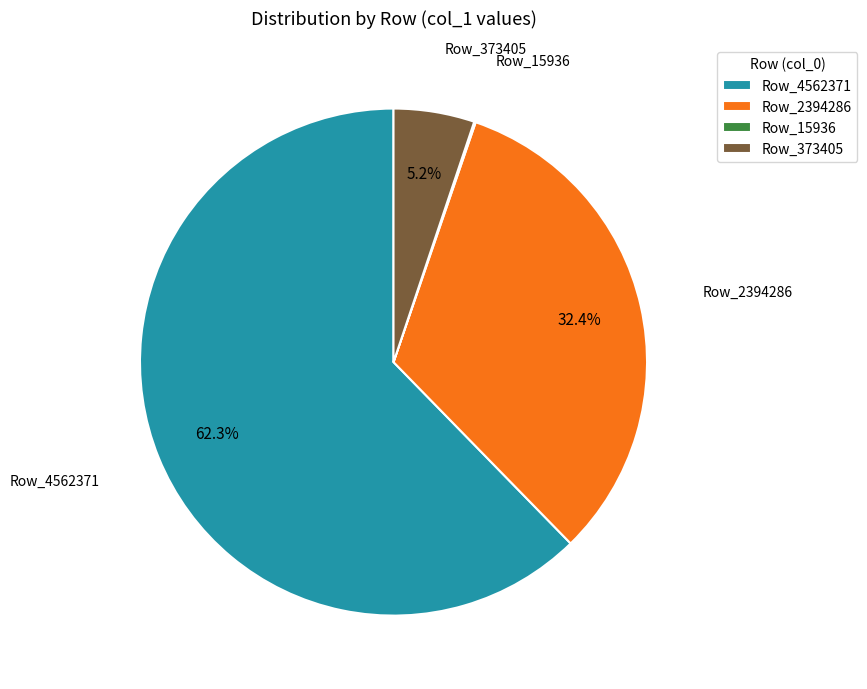

Does Row_373405 account for over 50% of the chart?

No